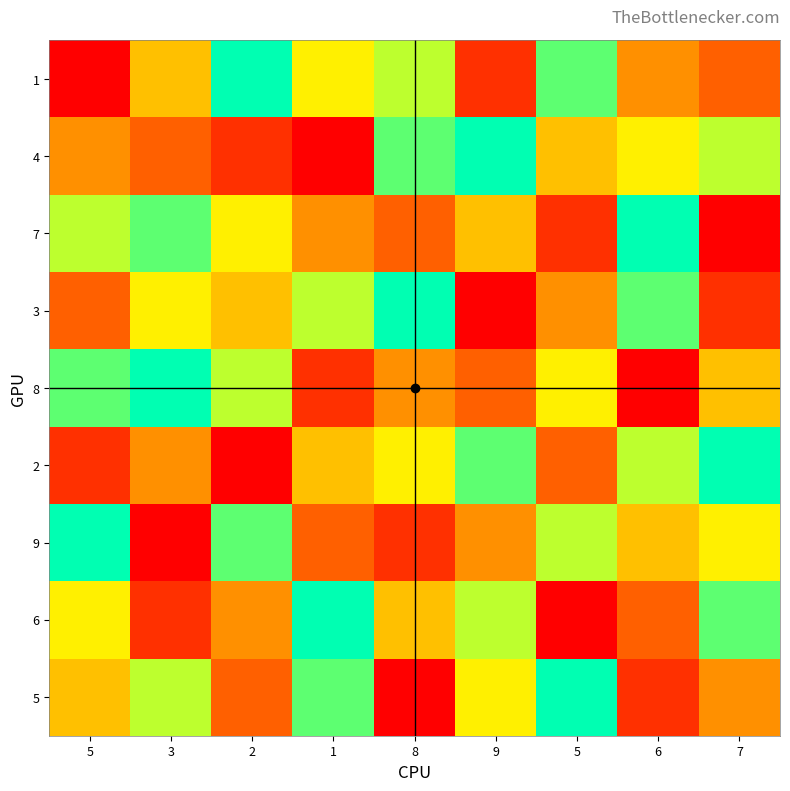

How many data points does each series have?

9